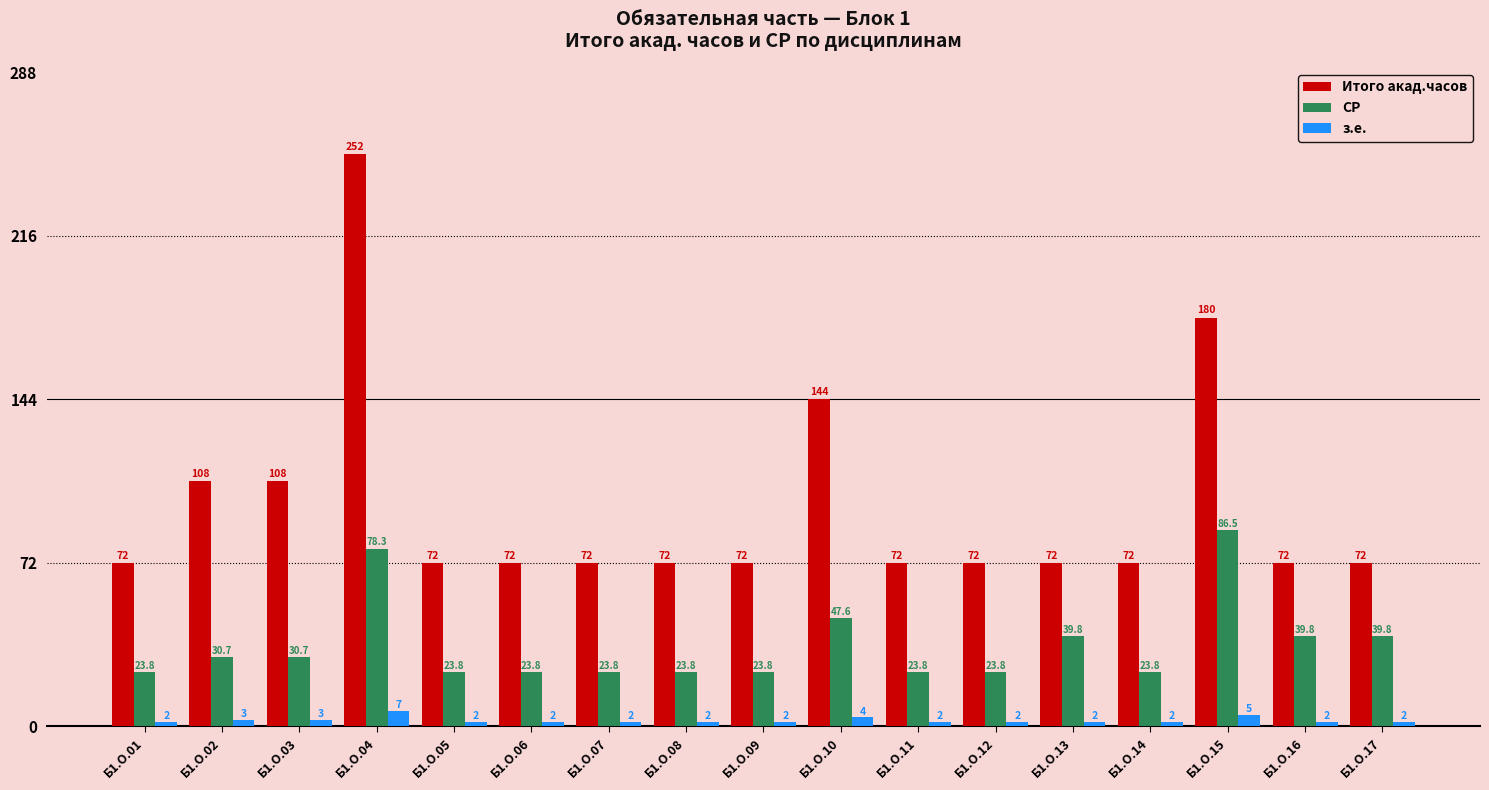

How many groups of bars are there?

17